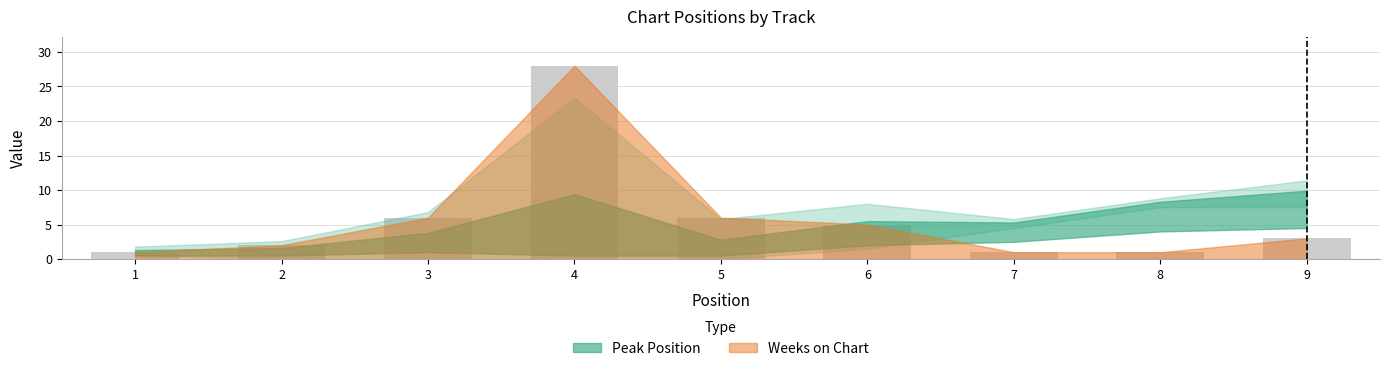

How many bars are there in total?

9